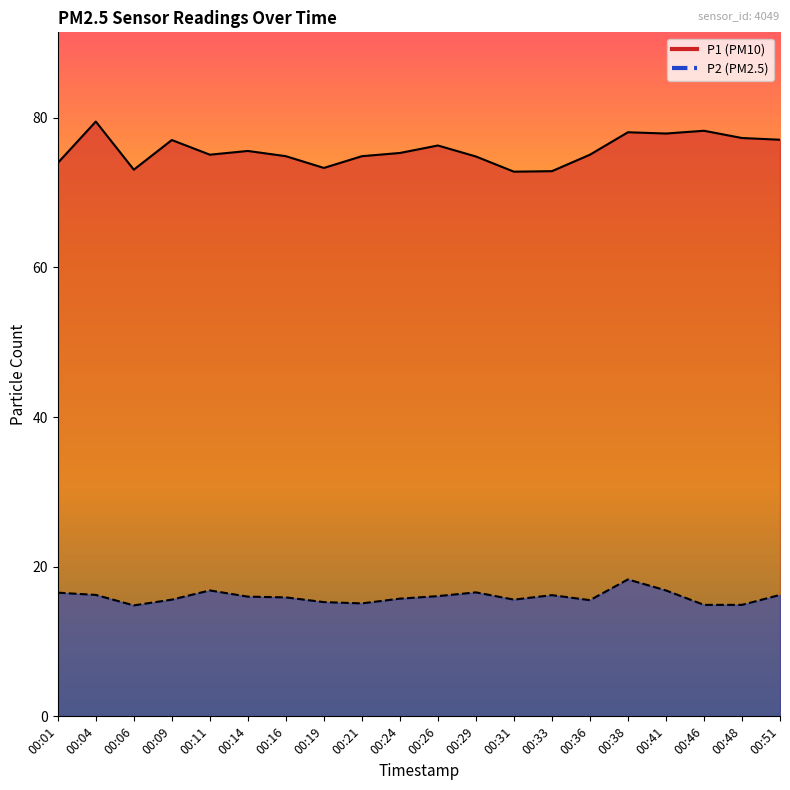

Rank the series at 00:01 from highest to lowest value.

P1, P2